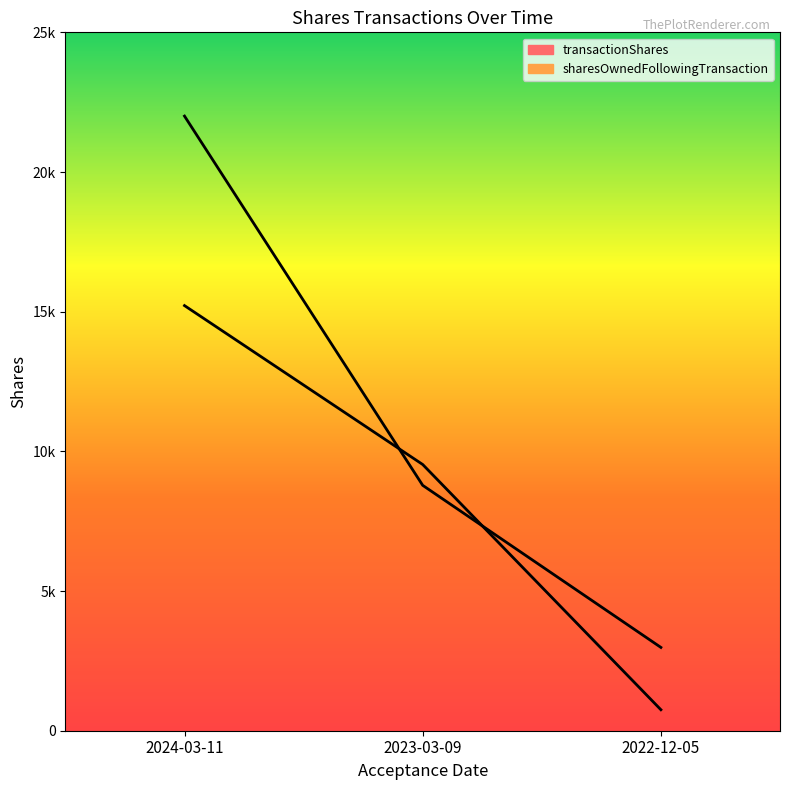

Between 2024-03-11 and 2023-03-09, which is larger?

2024-03-11